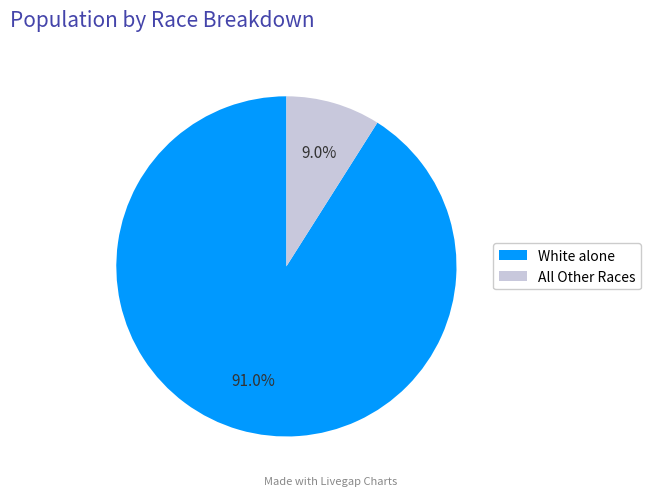

To the nearest percent, what is the average slice percentage?

50%